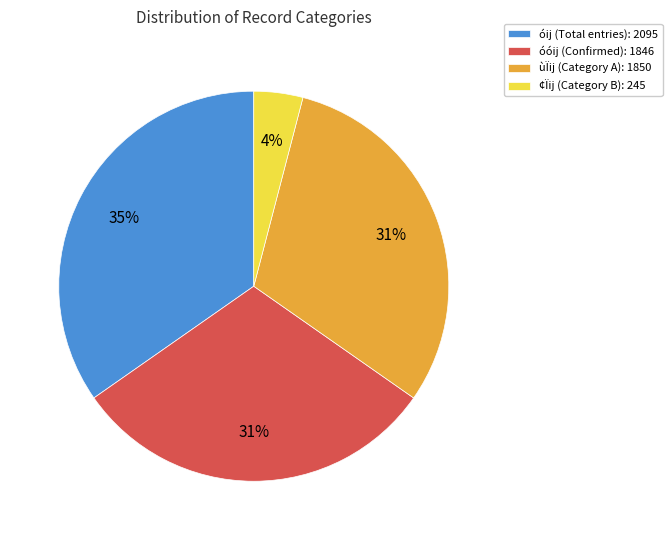

Is there a majority slice in this chart?

No